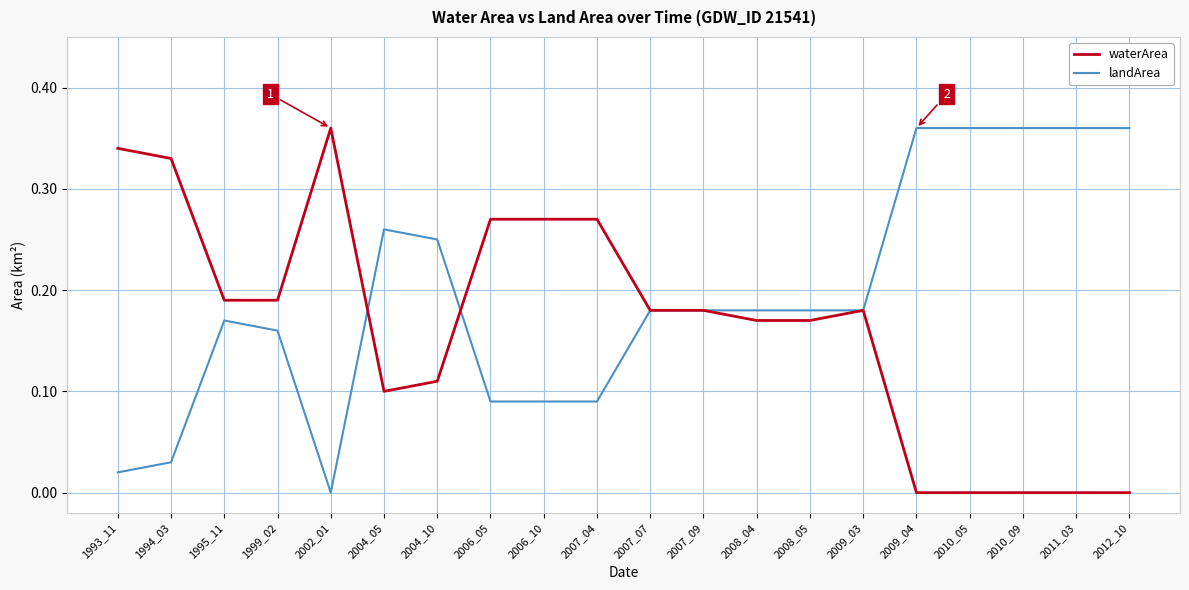

True or false: landArea has more than 0 interior local peaks.

True